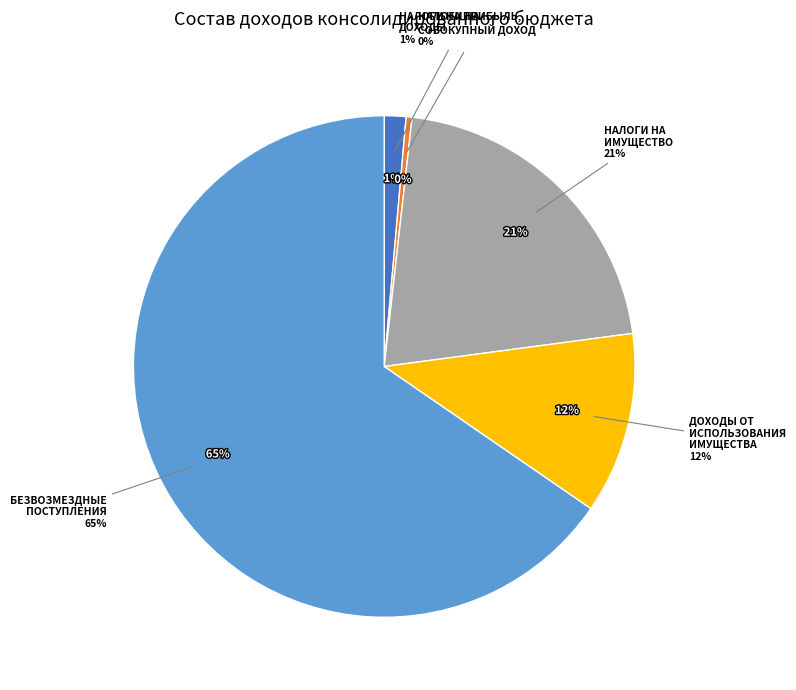

The ДОХОДЫ ОТ ИСПОЛЬЗОВАНИЯ ИМУЩЕСТВА slice represents 12% of the pie. True or false?

True